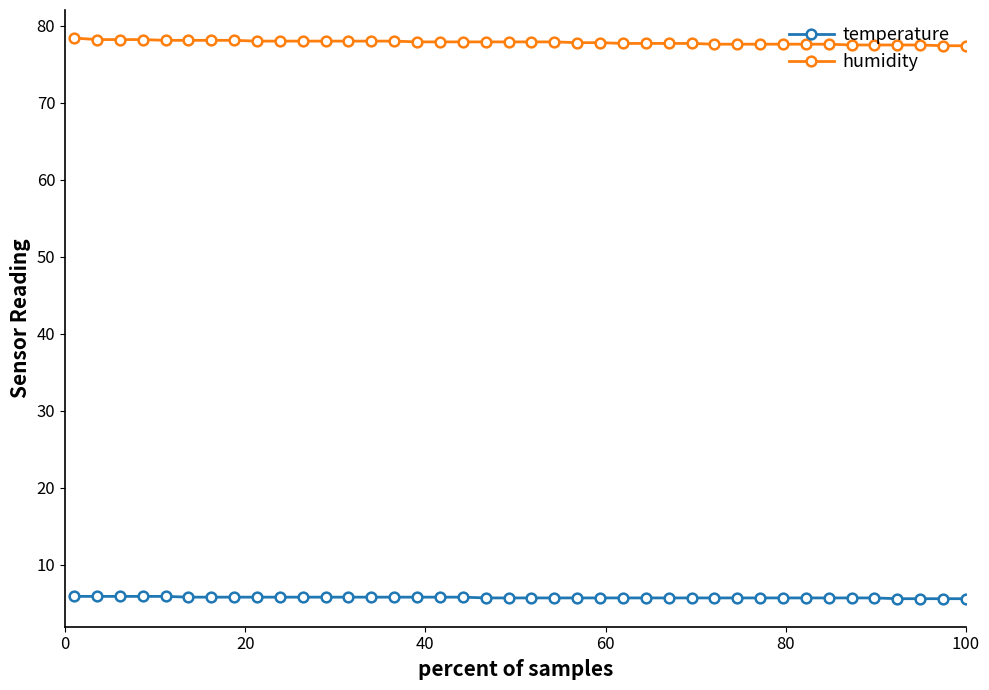

Which series has the largest total across all categories?

humidity